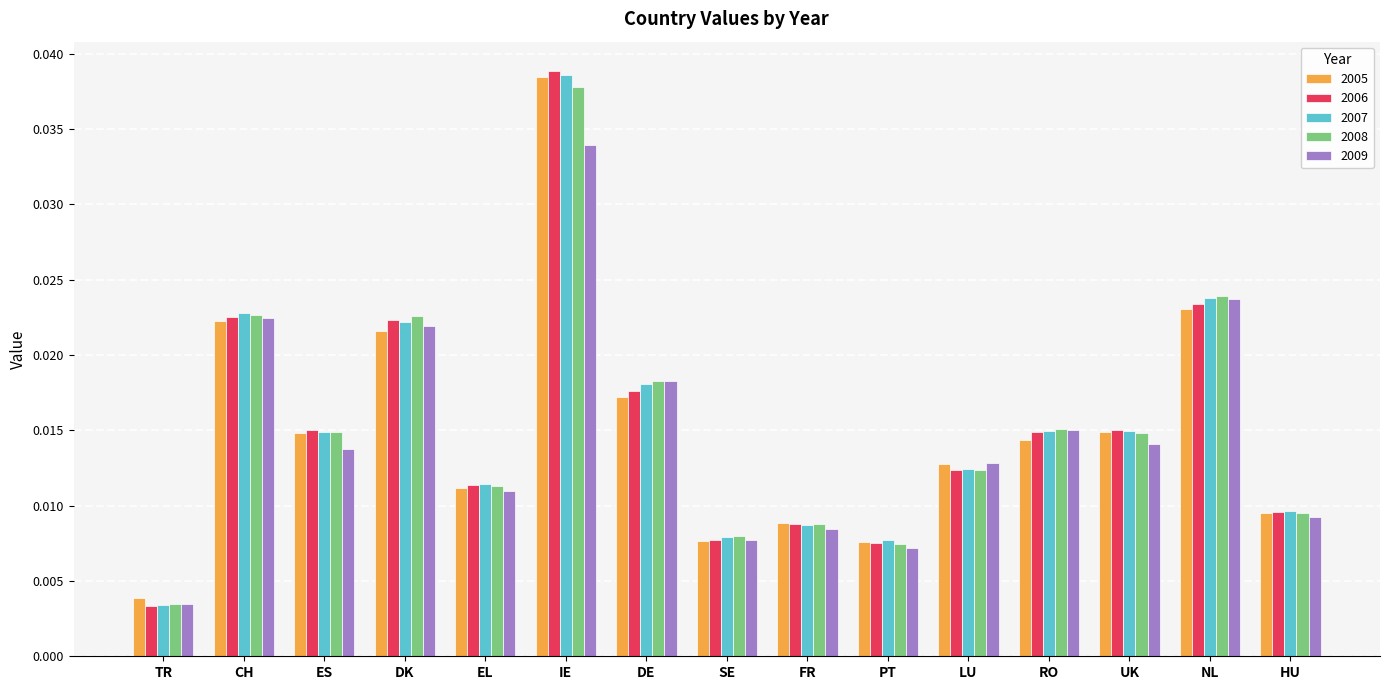

At which label is 2006 closest to 0?

TR